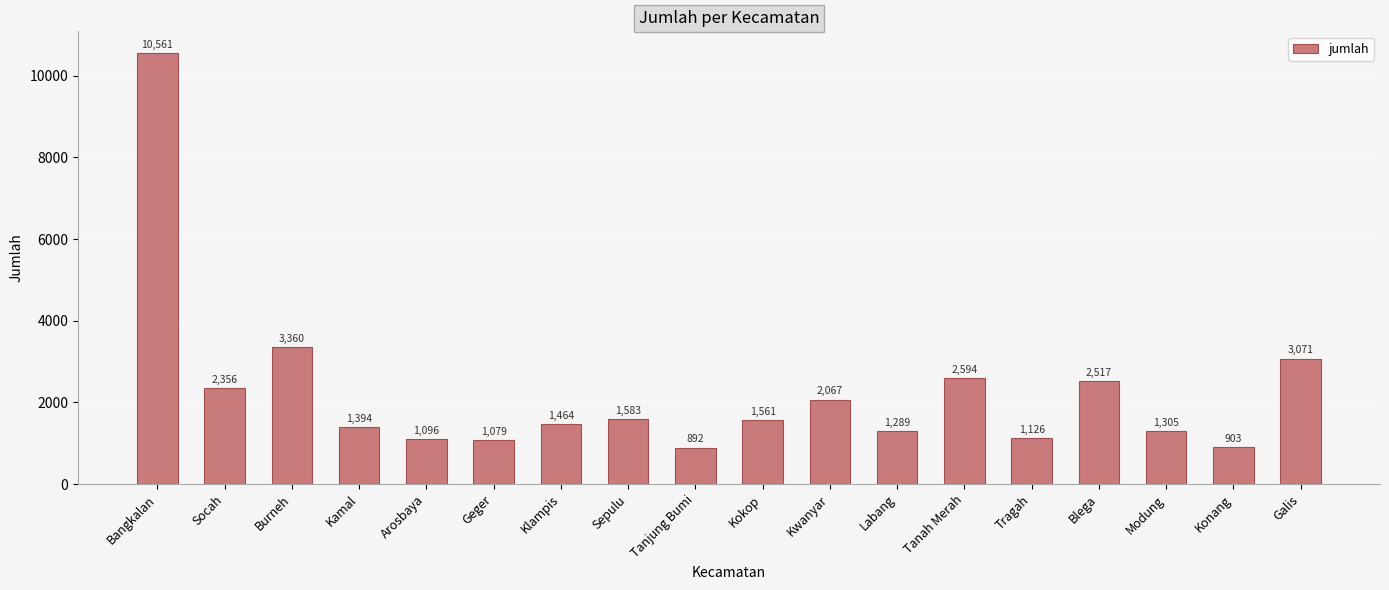

How many categories are shown in the chart?

18